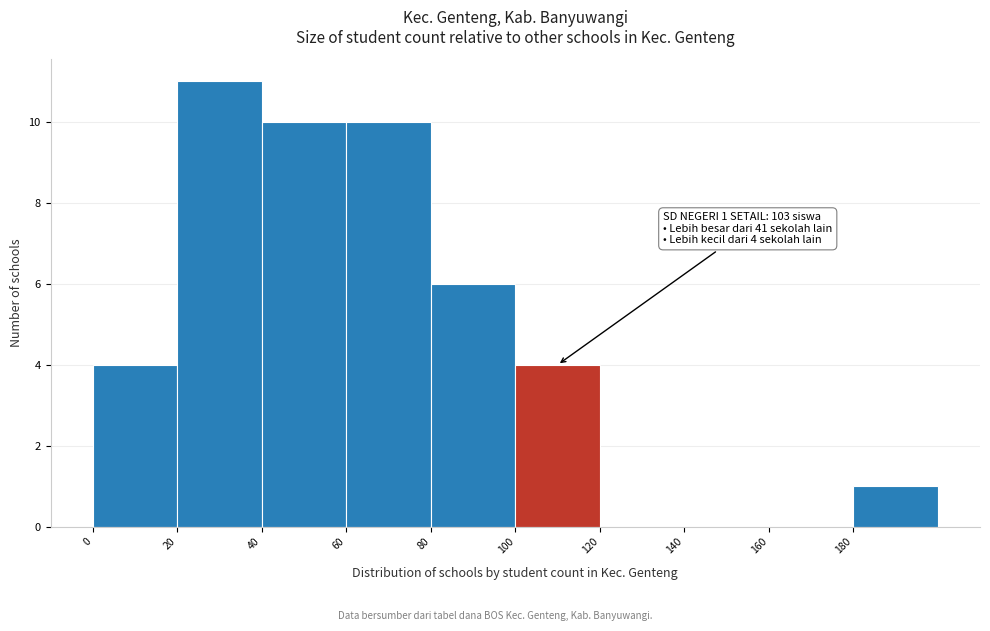

Over which range of the x-axis is the bar tallest?

20 to 40